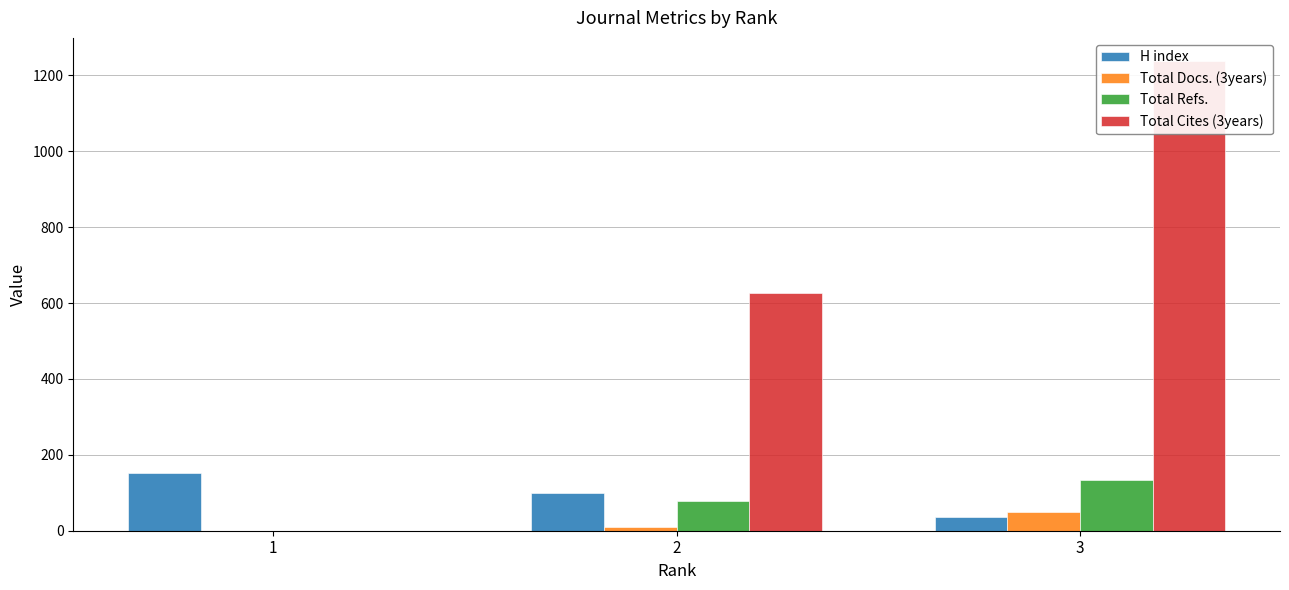

The H index series shows 200 at 1. True or false?

False